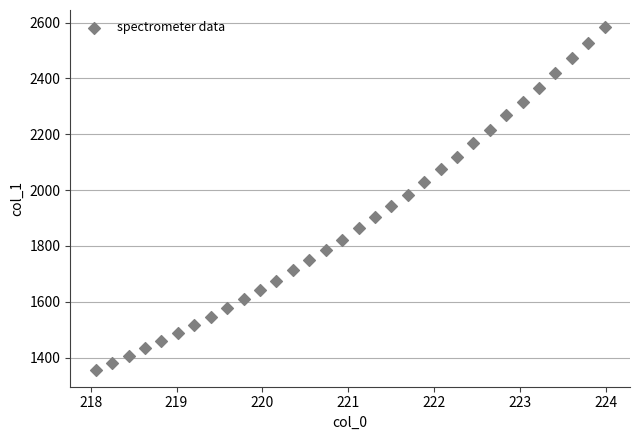

What is the range of X values (max minus min)?

5.9